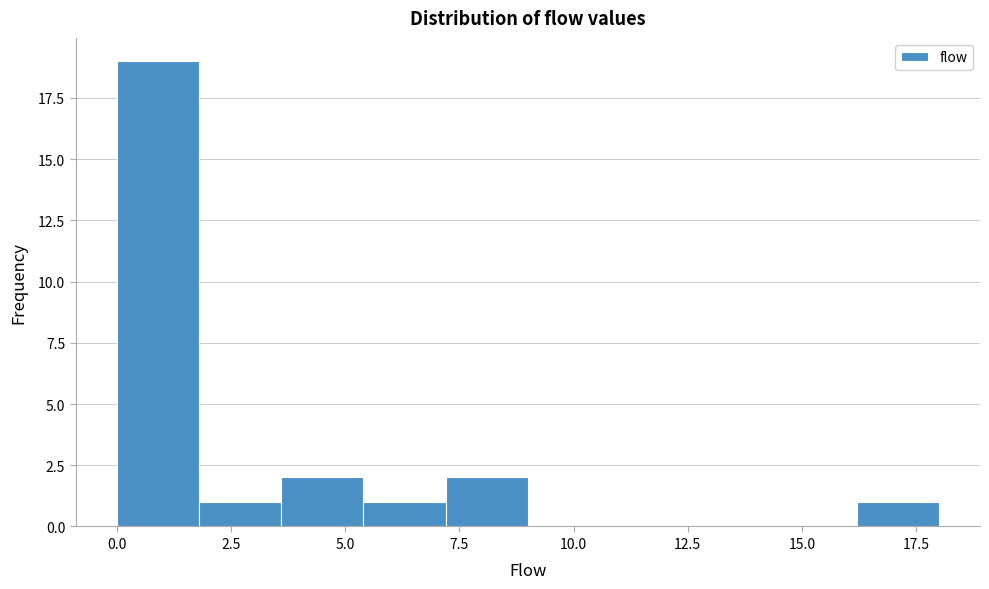

Around what value on the x-axis is the tallest bar? Give the approximate position of its centre, as read against the axis.

1.0